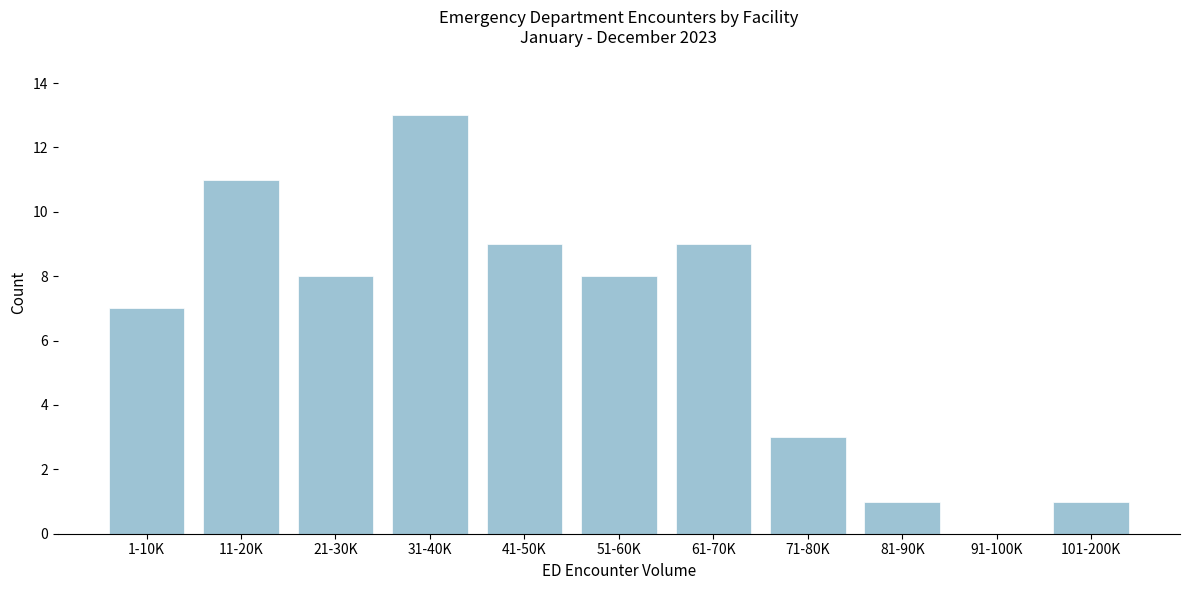

Reading right to left, what are all the values shown in this chart?

101-200K=1	91-100K=0	81-90K=1	71-80K=3	61-70K=9	51-60K=8	41-50K=9	31-40K=13	21-30K=8	11-20K=11	1-10K=7